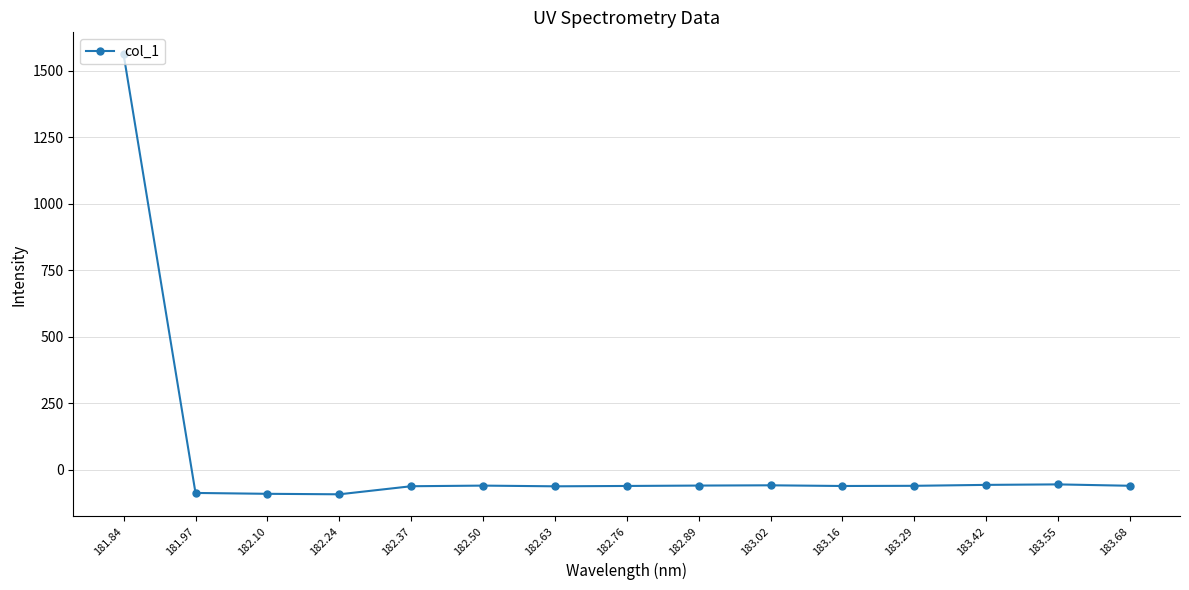

True or false: there are more than 2 points higher than both neighbors.

True